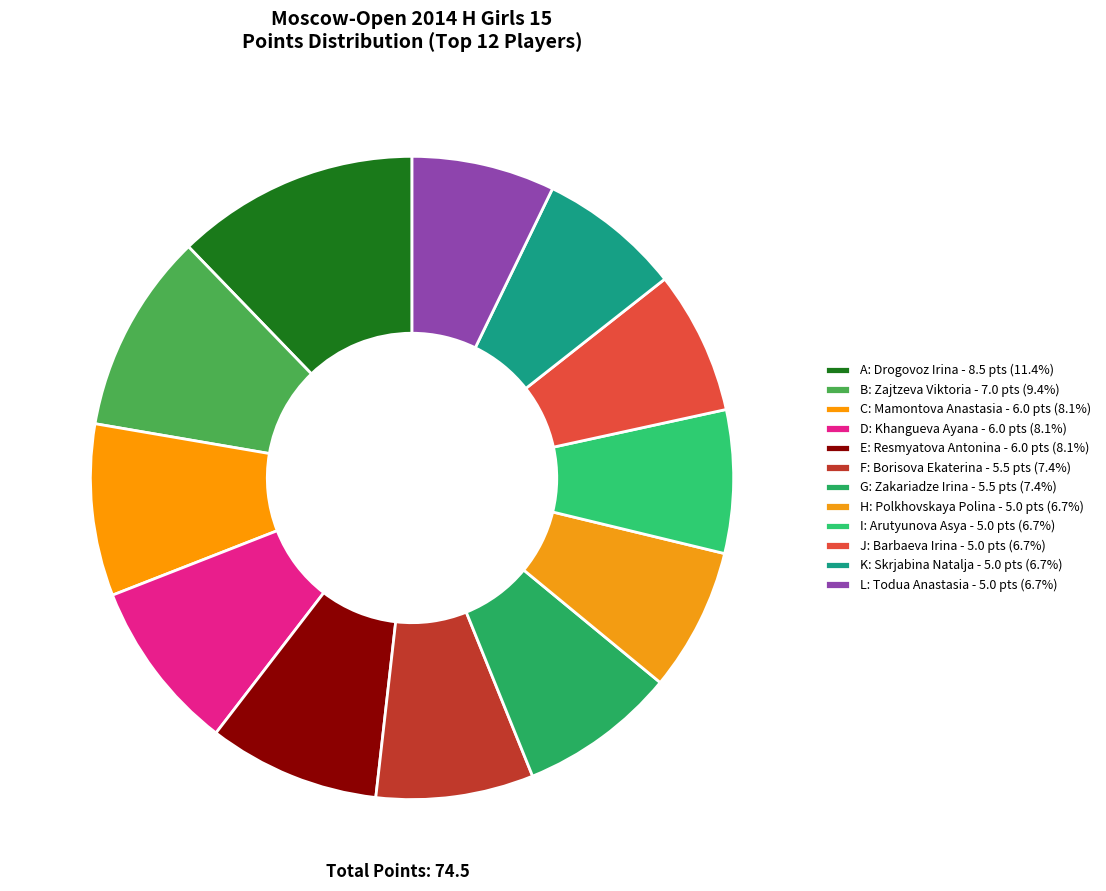

What is the ratio of the value at G to the value at I?

1.1